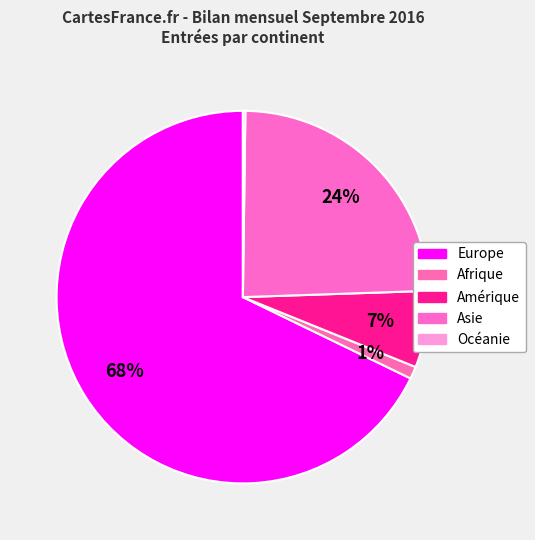

To the nearest percent, what portion does Europe represent?

68%